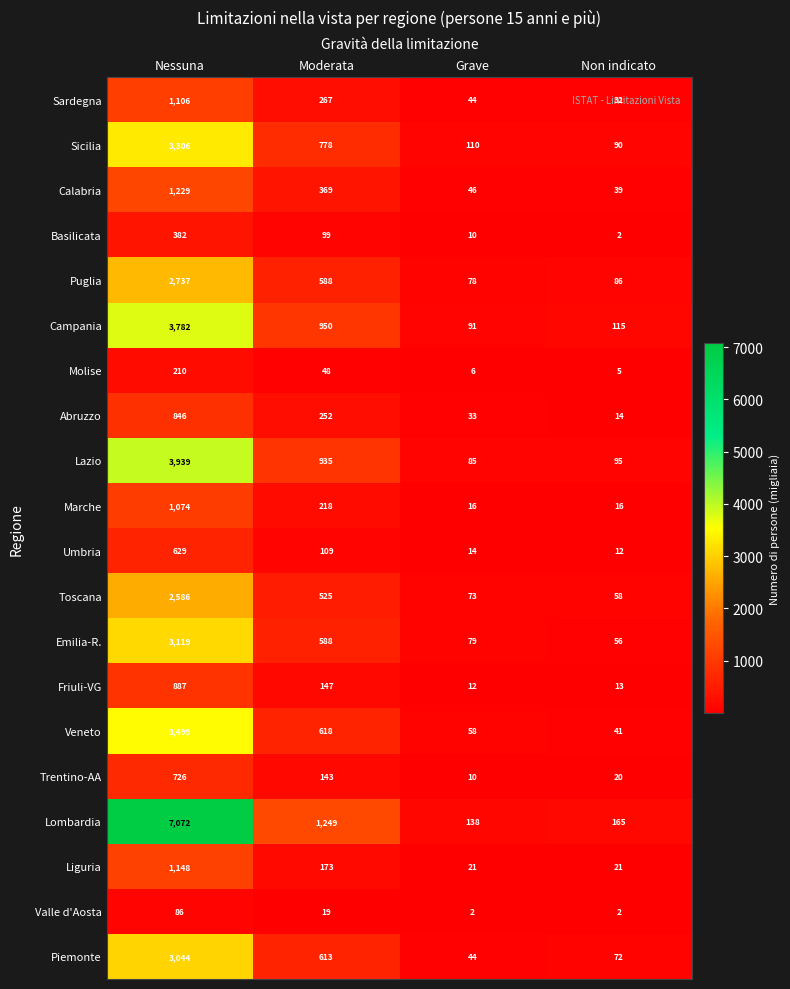

List the labels in order of Friuli-VG value, largest first.

Nessuna, Moderata, Non indicato, Grave